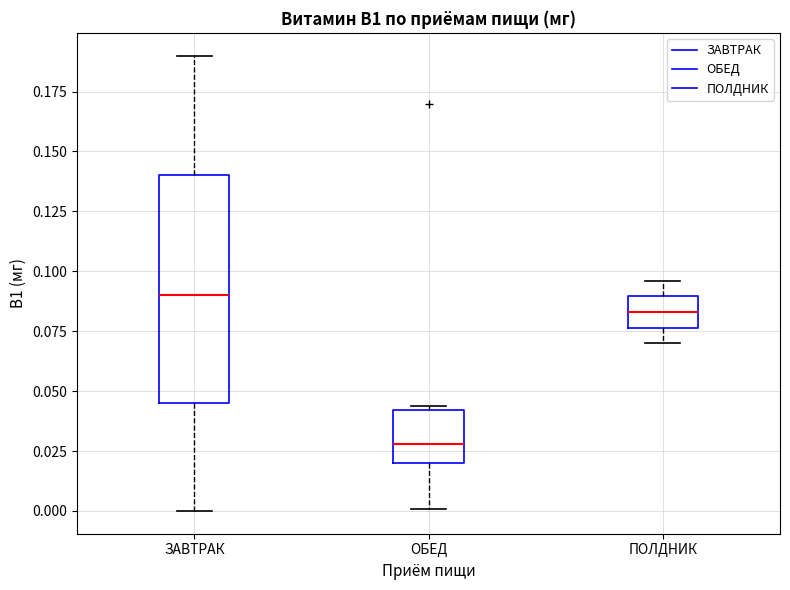

Reading left to right, read every box against the y-axis: the position of its median line, the range the box covers, and the ends of its whiskers. The values are not printed on the chart, so give them approximately, as read against the axis.

ЗАВТРАК: median 0.090, box 0.045 to 0.140, whiskers 0.000 to 0.190
ОБЕД: median 0.030, box 0.020 to 0.040, whiskers 0.000 to 0.045
ПОЛДНИК: median 0.085, box 0.075 to 0.090, whiskers 0.070 to 0.095